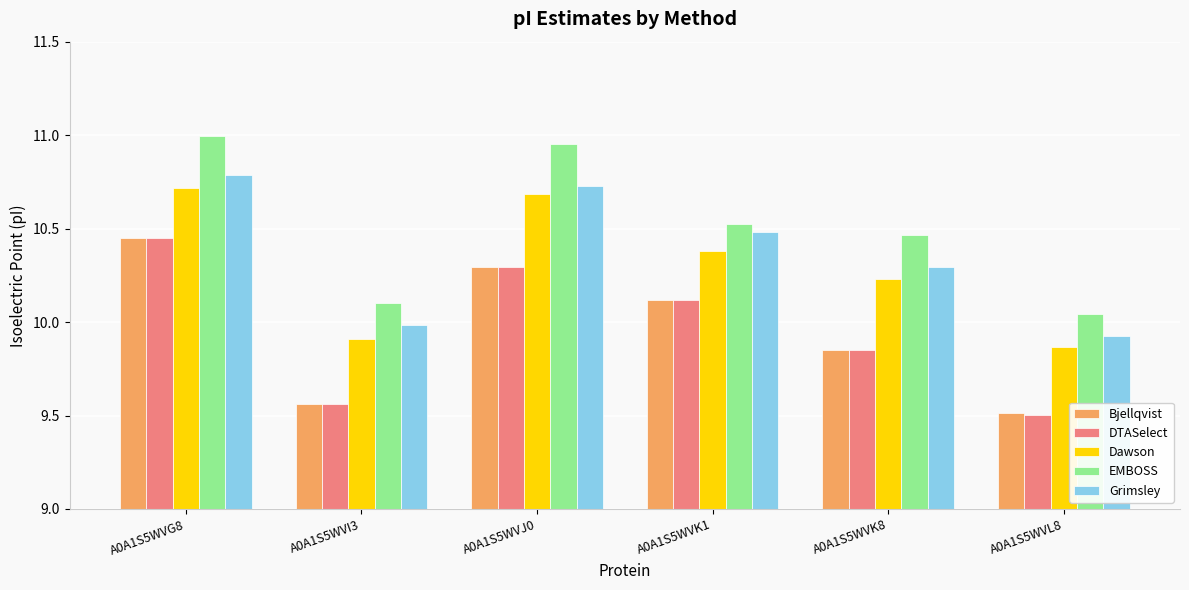

What is the spread (max minus min) of values at A0A1S5WVJ0?

0.7